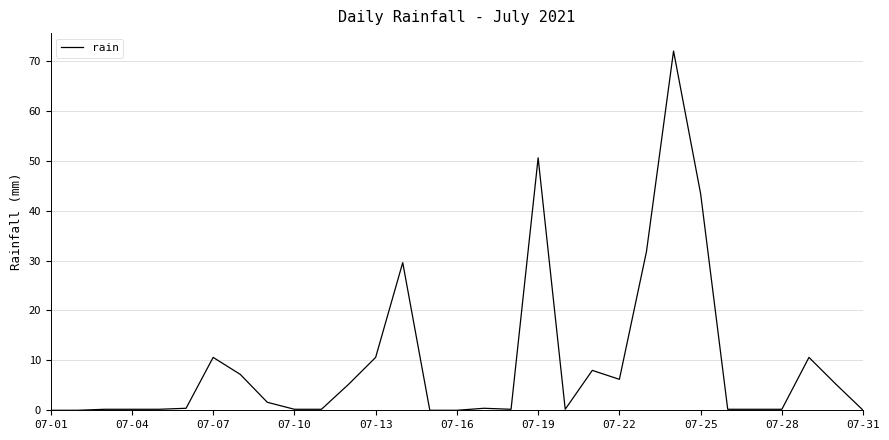

What is the average value?

9.5